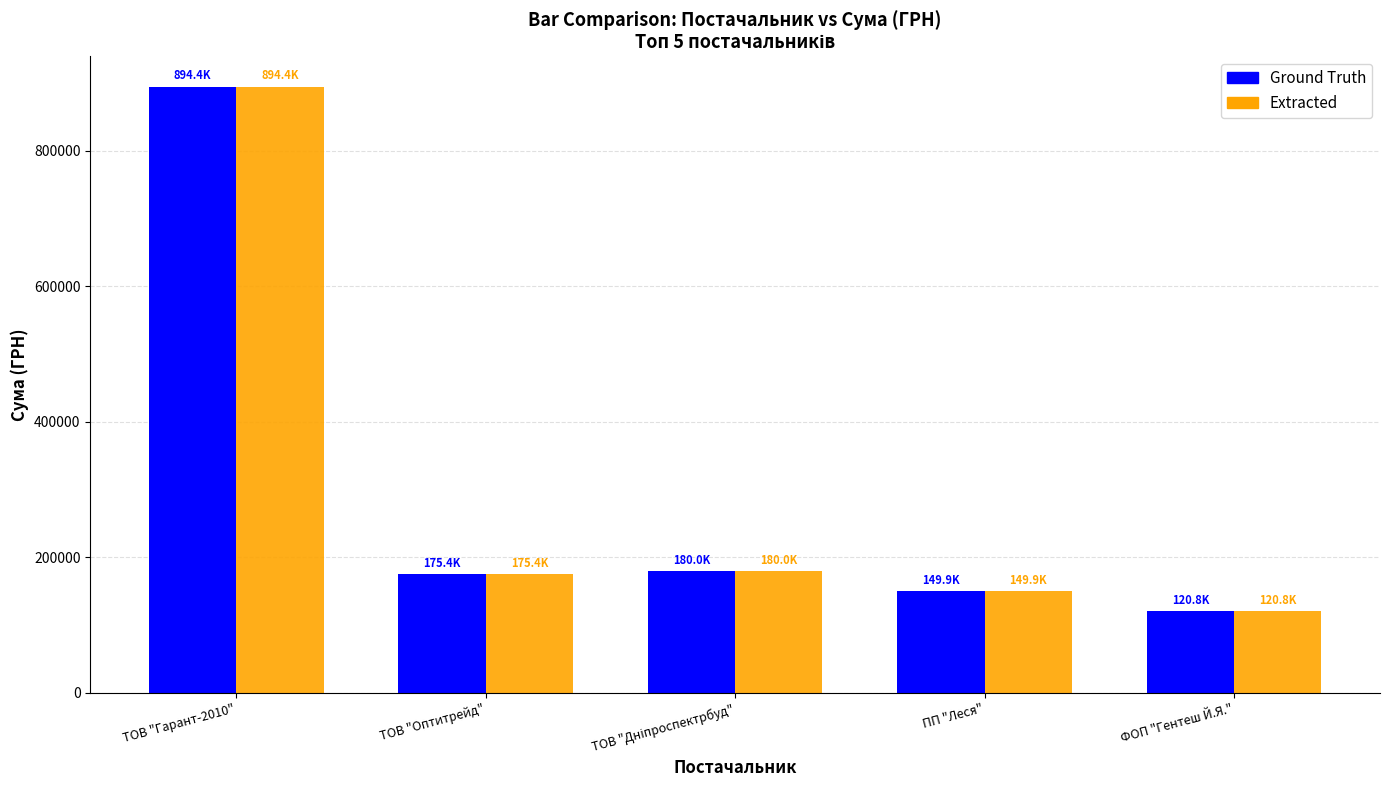

Reading left to right, list all the values displayed in this chart.

Ground Truth: 894406.1	175446.4	179989.2	149862.5	120811.0
Extracted: 894406.1	175446.4	179989.2	149862.5	120811.0